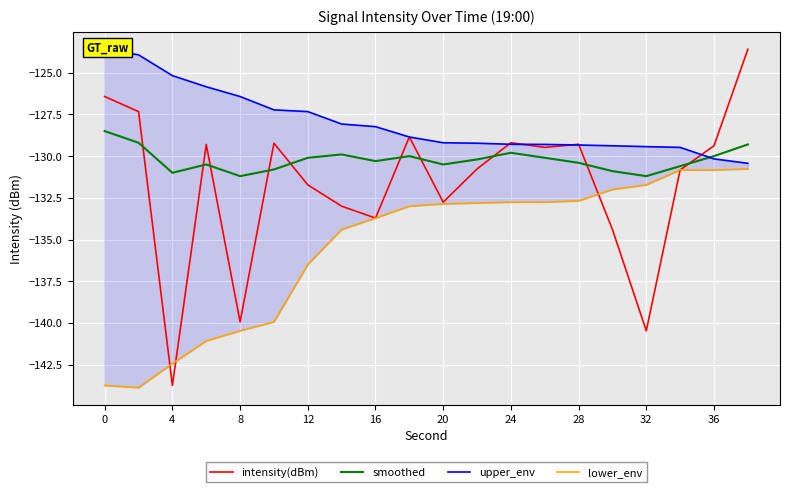

What is the maximum value for intensity(dBm)?

-123.6